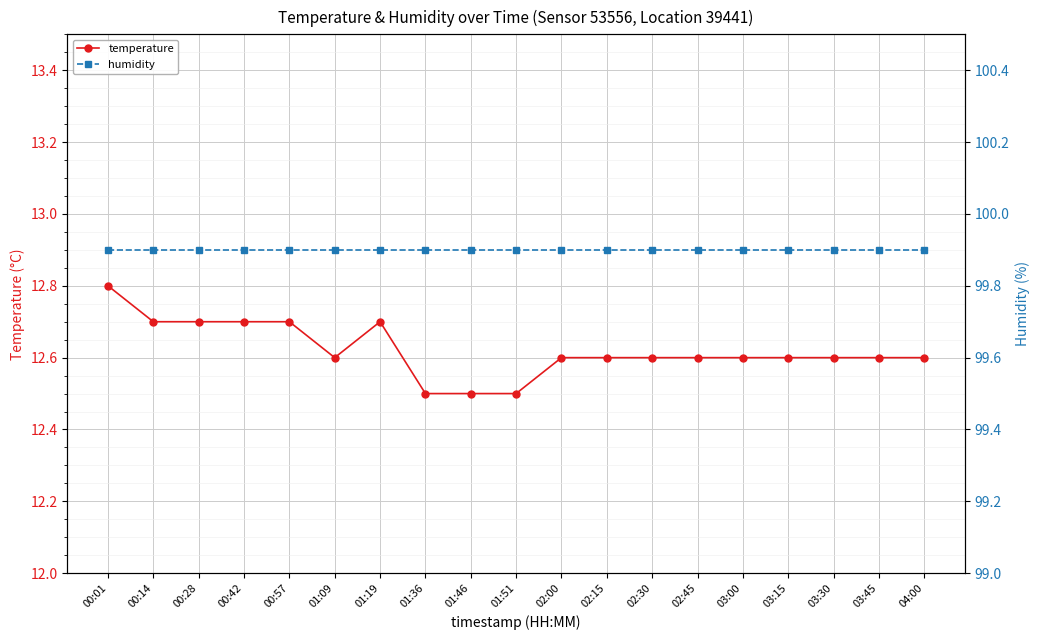

What is the difference between the maximum and minimum values in the temperature series?

0.3